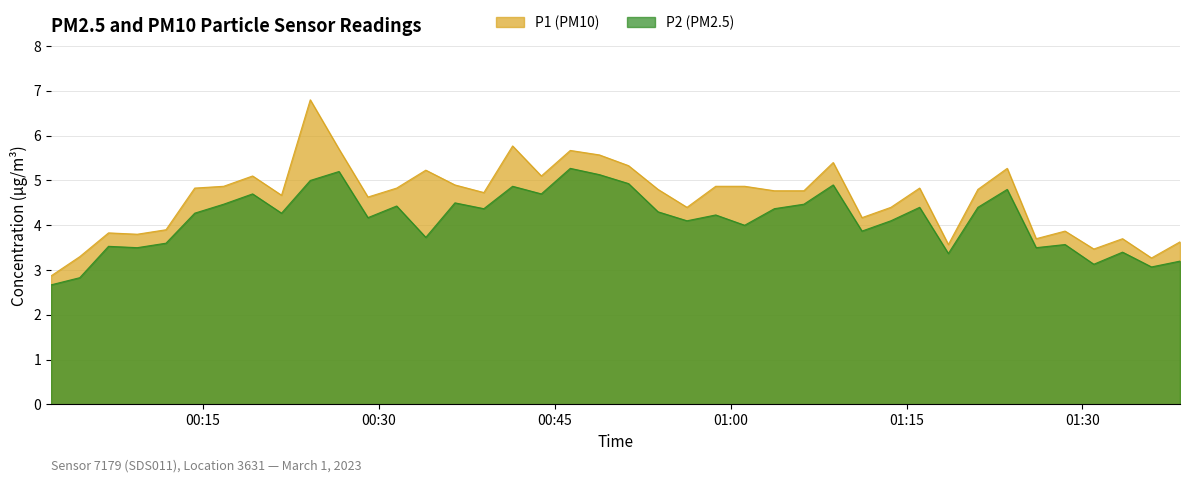

Which series has the largest total across all categories?

P1 (PM10)